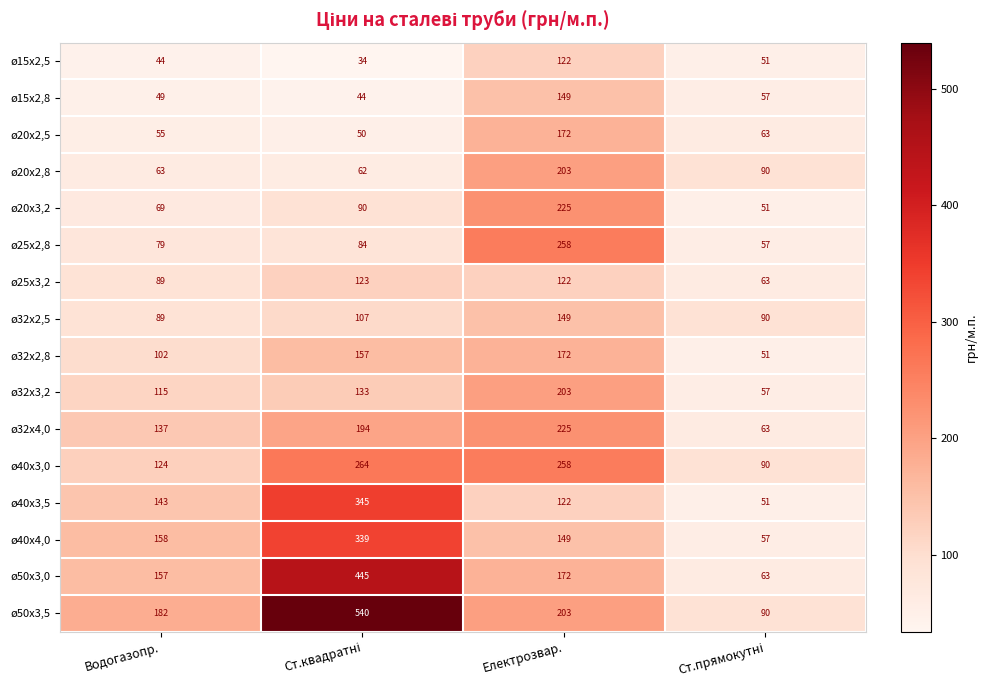

What is the lowest value of the ø25х3,2 series?

63